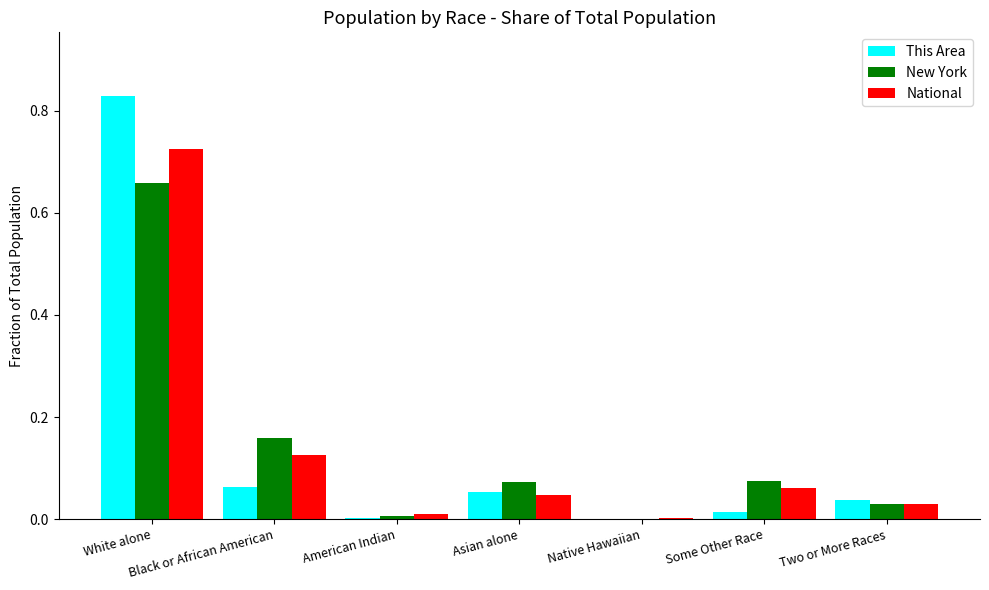

Which label corresponds to the largest value in the chart?

White alone